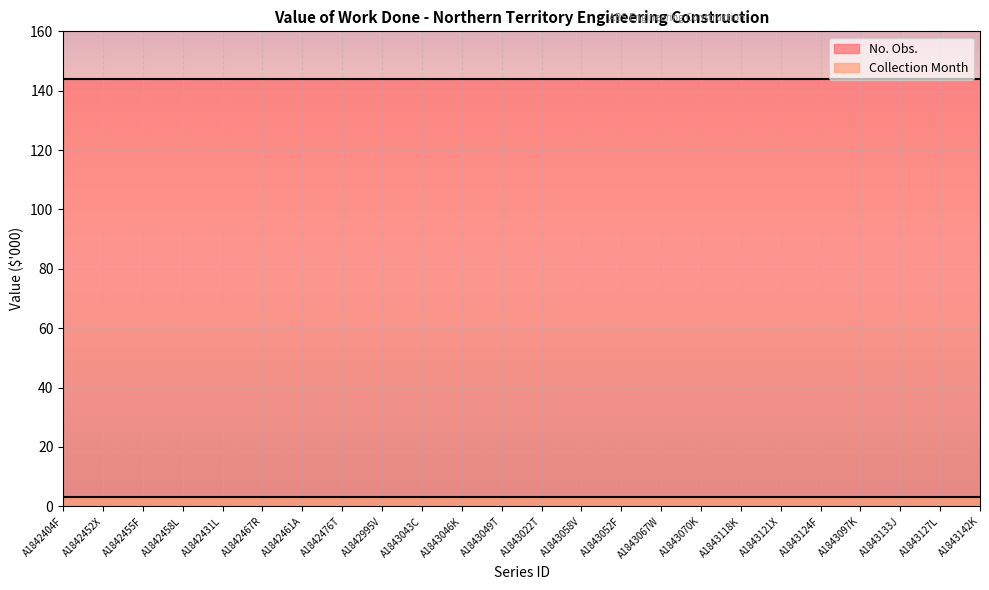

How many distinct data groups are displayed?

2